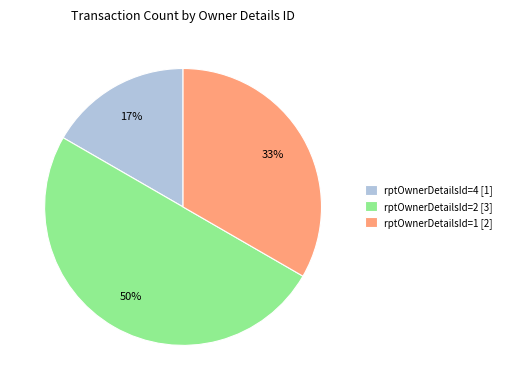

To the nearest percent, what percentage of the pie is rptOwnerDetailsId=1?

33%